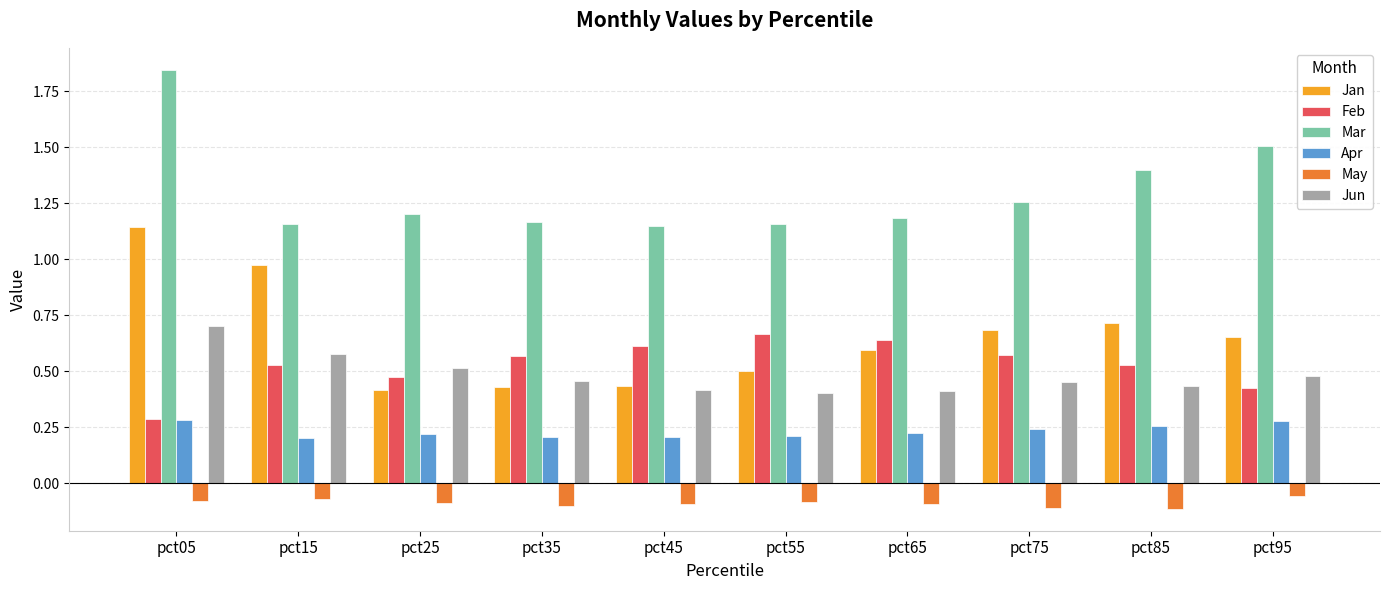

What is the spread (max minus min) of values at pct95?

1.6